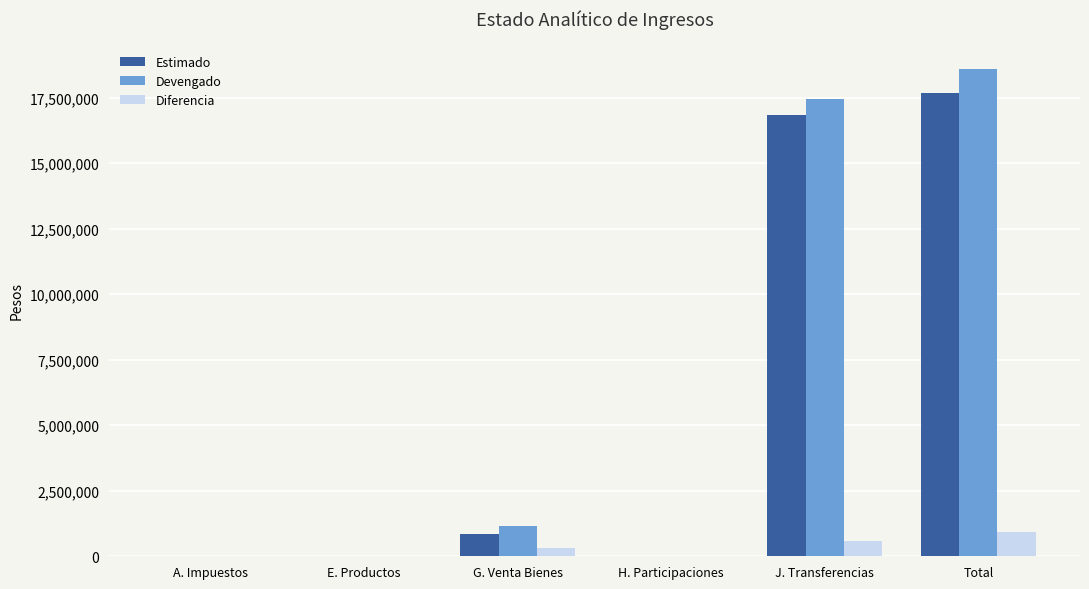

True or false: Estimado has a value of 836041.0 at G. Venta Bienes.

True